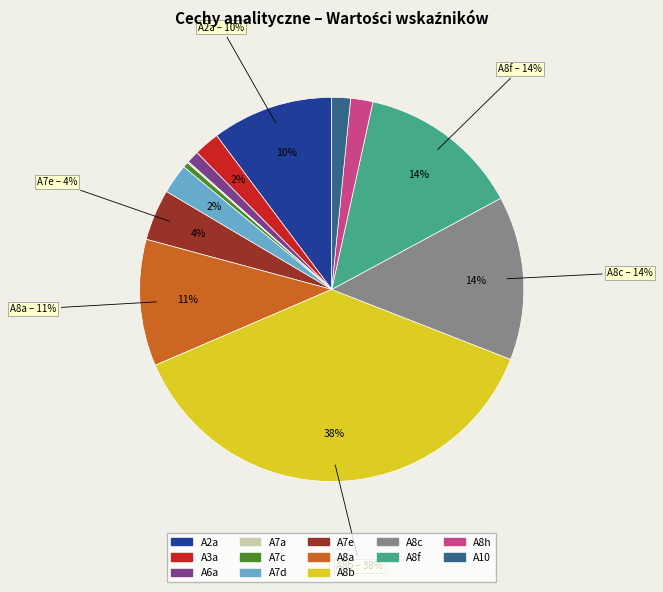

Which category has the biggest portion of the pie?

A8b